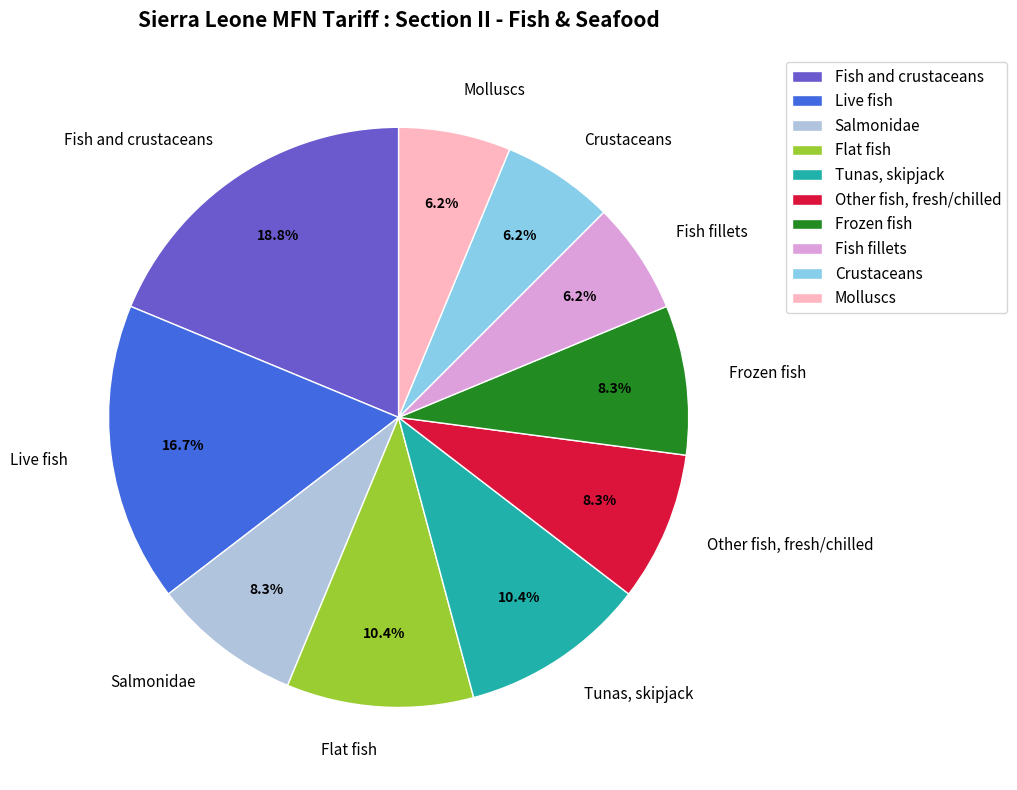

Is there a majority slice in this chart?

No